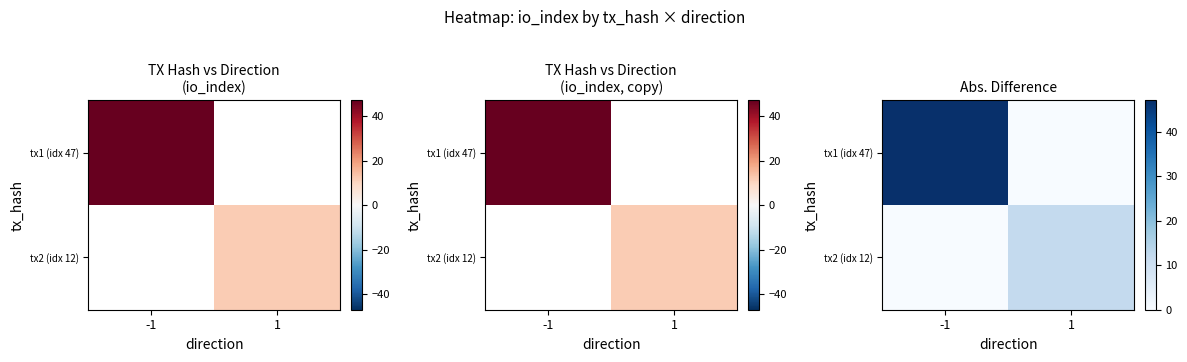

How many tx1 (idx 47) values are between 0 and 47?

2